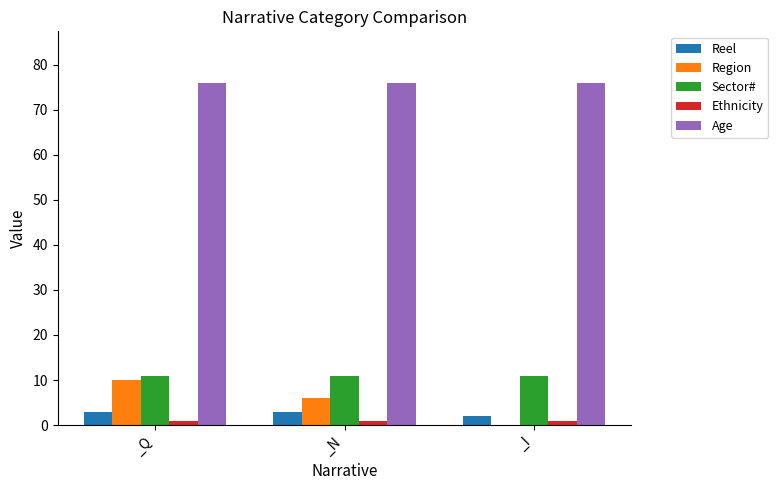

The Reel series shows 3 at _Q. True or false?

True